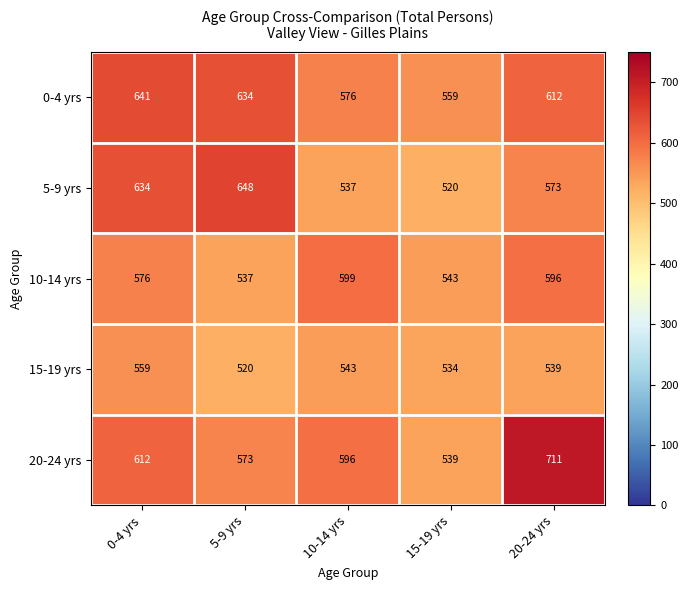

Rank the series by their maximum value, from highest to lowest.

20-24 yrs, 5-9 yrs, 0-4 yrs, 10-14 yrs, 15-19 yrs